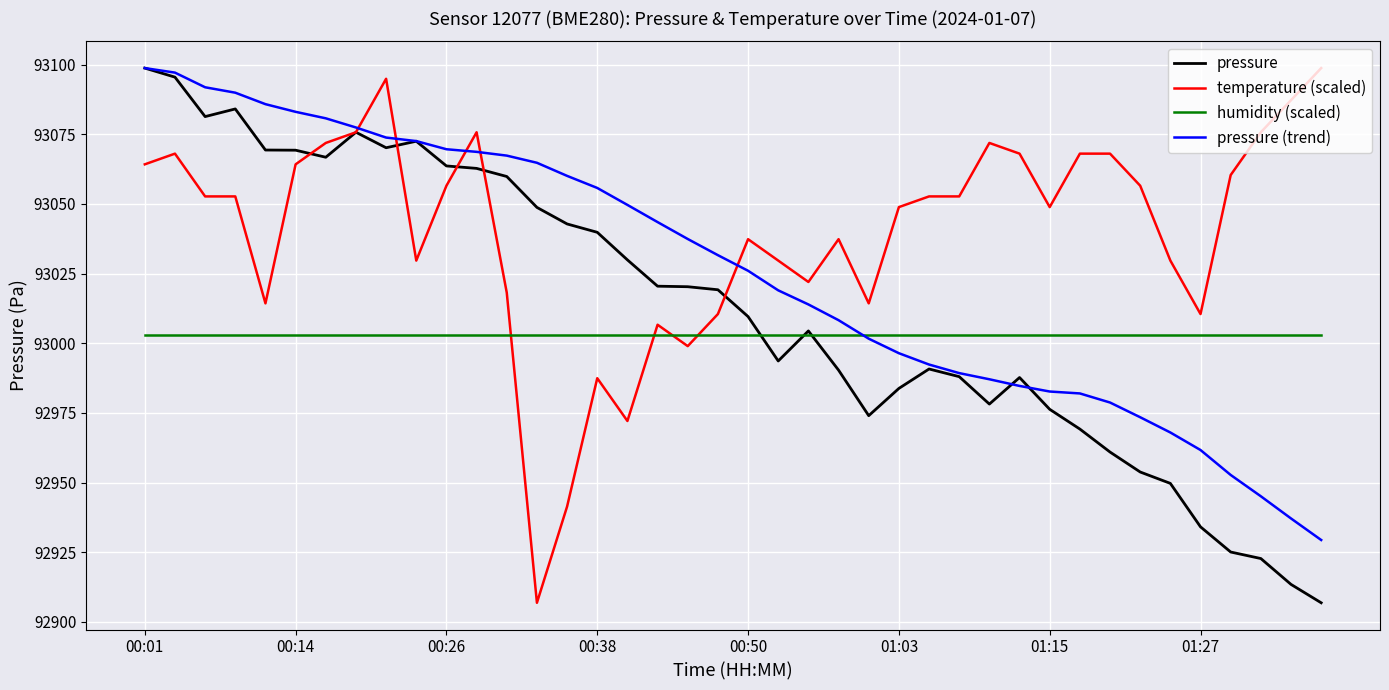

Which series has the largest total across all categories?

temperature (scaled)